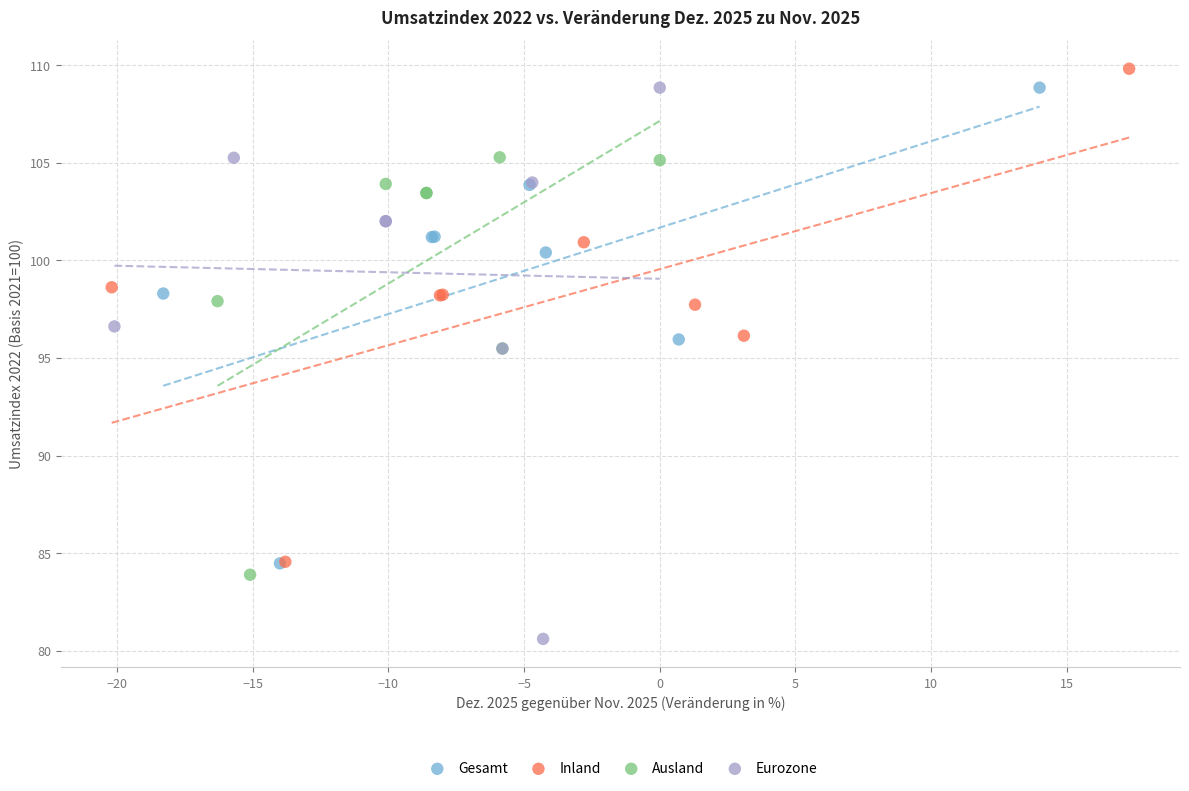

Which series reaches the minimum Y coordinate?

Eurozone